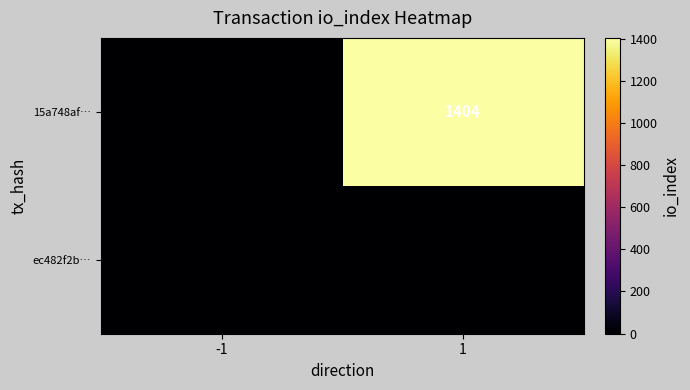

What is the spread (max minus min) of values at -1?

2